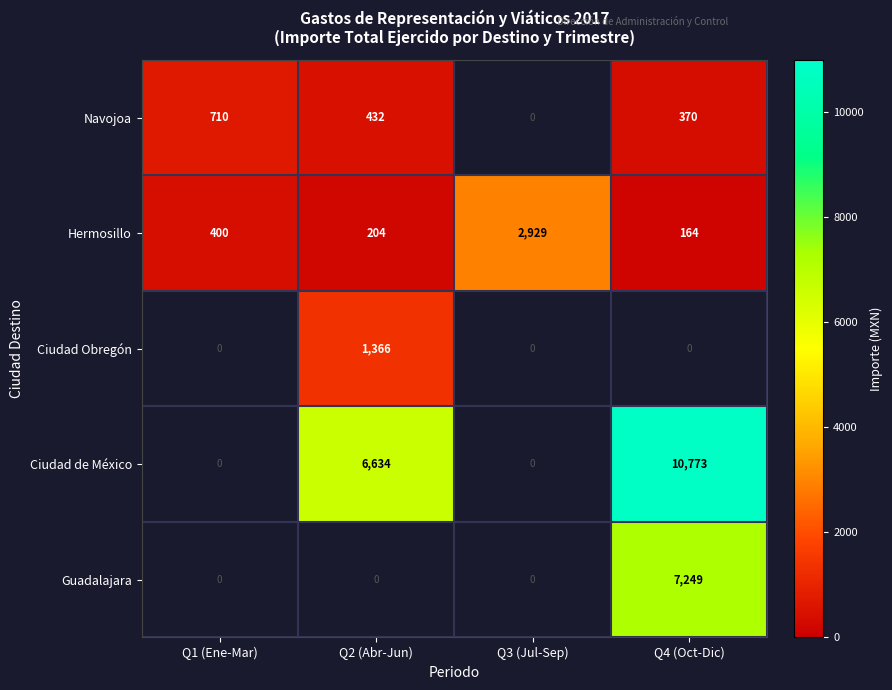

The Ciudad Obregón series shows 1366 at Q2 (Abr-Jun). True or false?

True